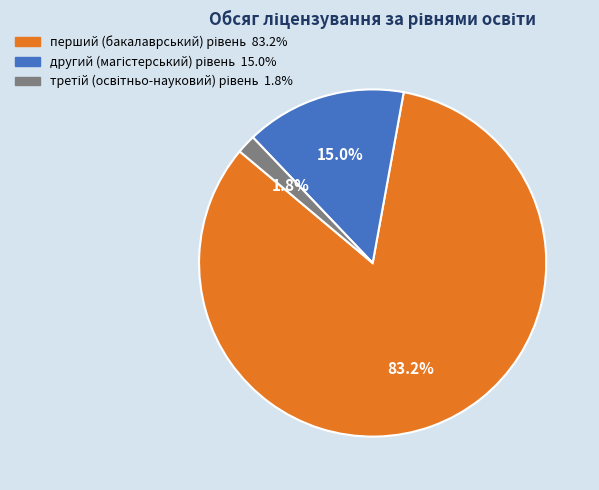

Does any single category account for the majority?

Yes